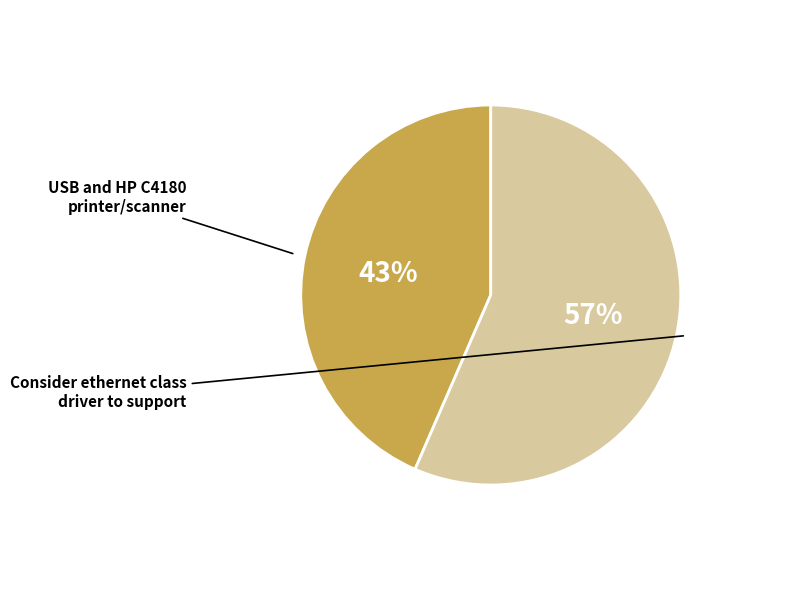

To the nearest percent, what is the average slice percentage?

50%